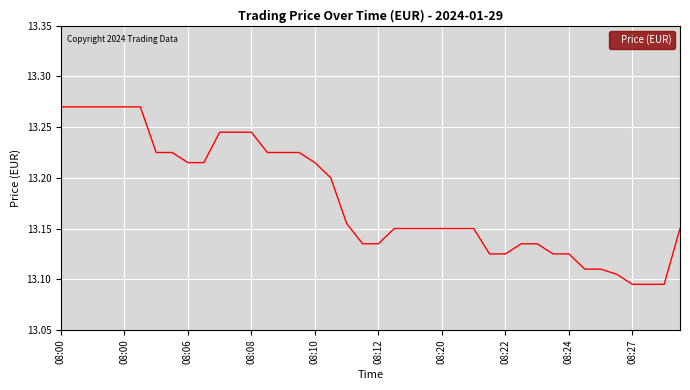

Does the chart have visible grid lines?

Yes